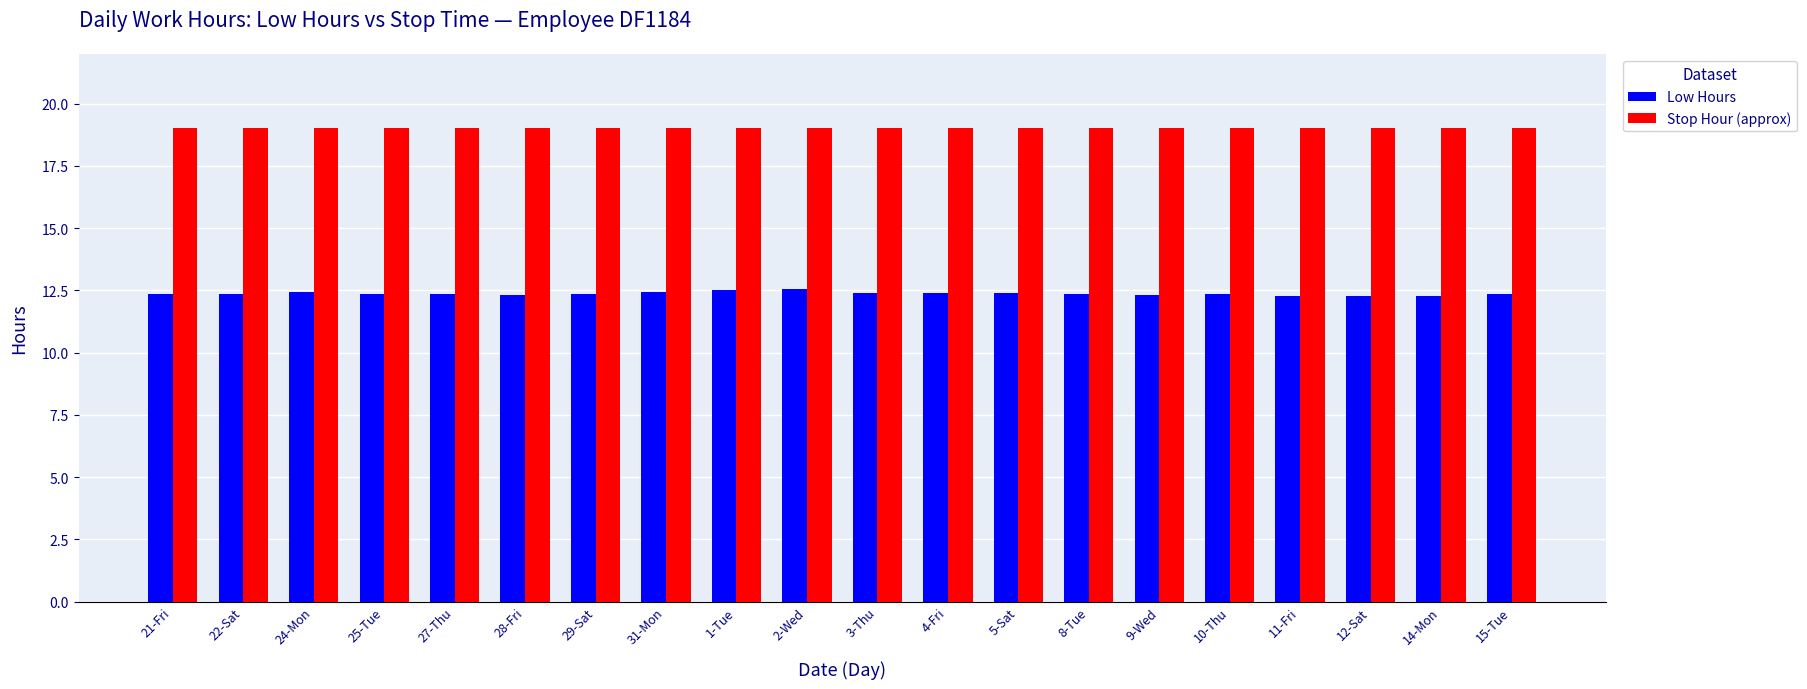

Is the value of Stop Hour (approx) at 2-Wed greater than the value of Low Hours at 22-Sat?

Yes